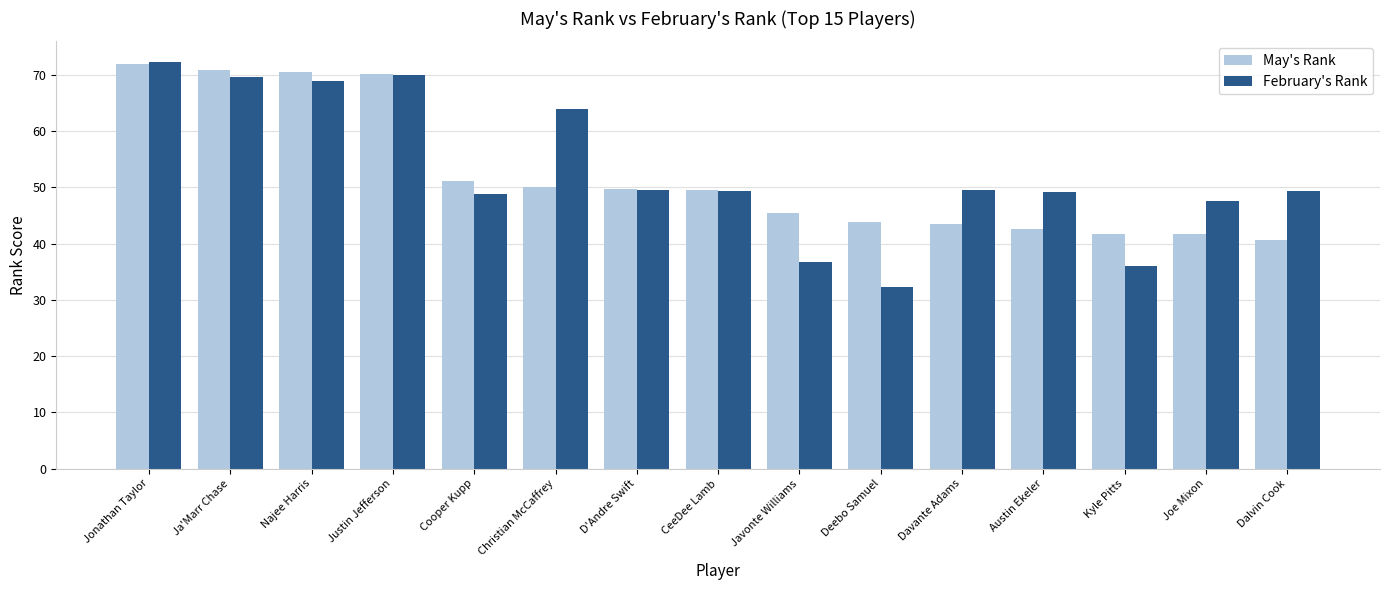

True or false: February's Rank has a value of 90.9 at Najee Harris.

False